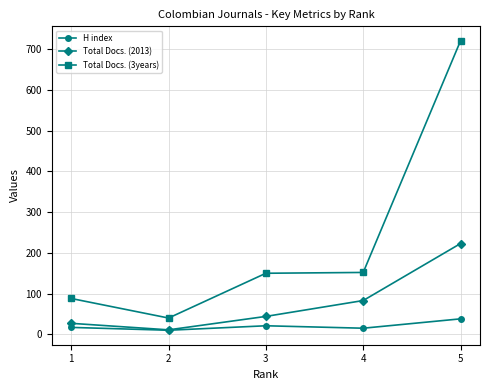

True or false: Total Docs. (2013) and Total Docs. (3years) cross at least once.

False